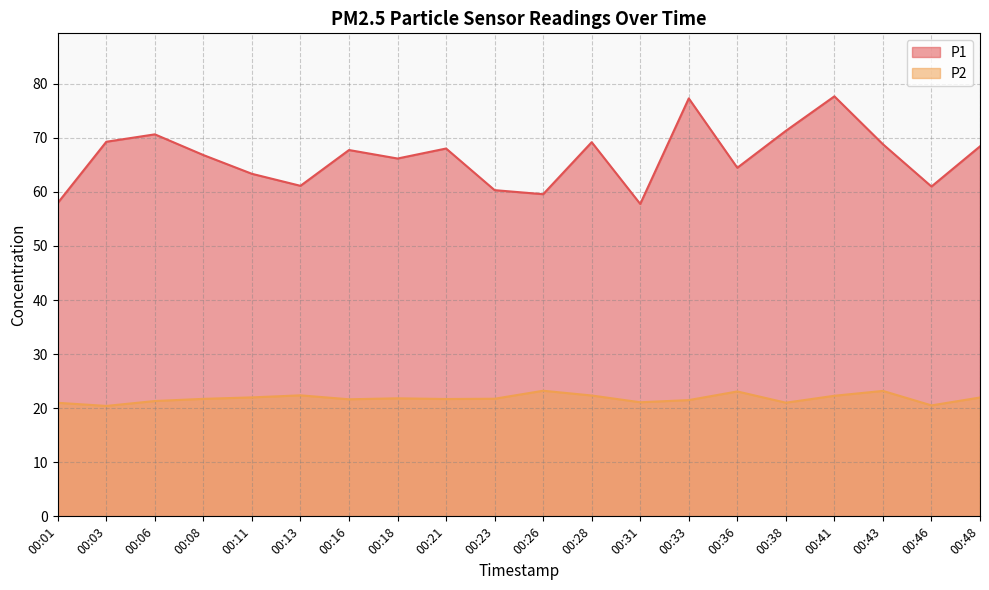

How many values in the P2 series are below 21?

2